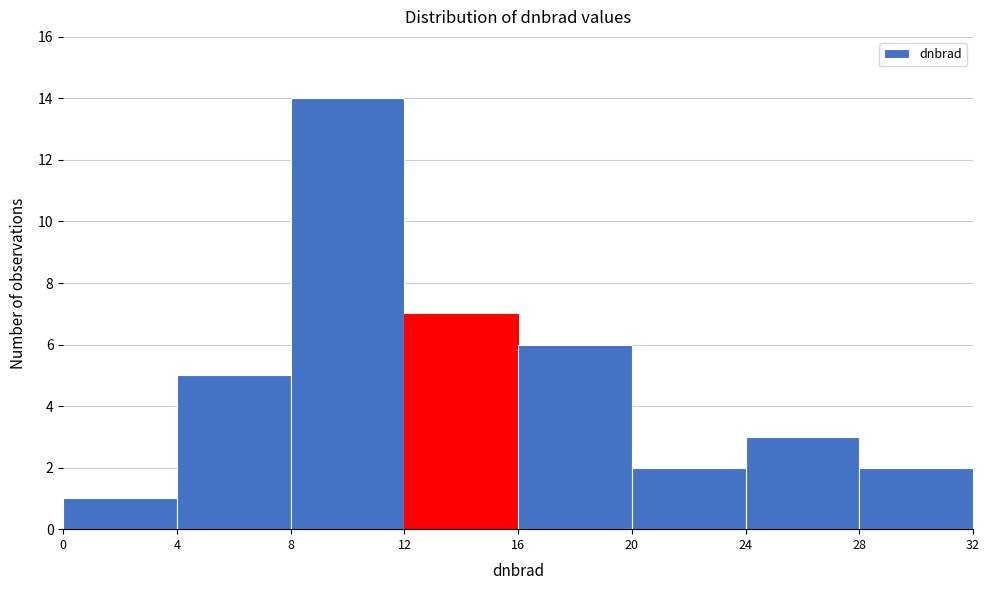

Reading left to right, transcribe this chart: for each bar, give the range it covers on the x-axis and its height. The values are not printed on the chart, so give them approximately, as read against the axis.

0 to 4: 1
4 to 8: 5
8 to 12: 14
12 to 16: 7
16 to 20: 6
20 to 24: 2
24 to 28: 3
28 to 32: 2